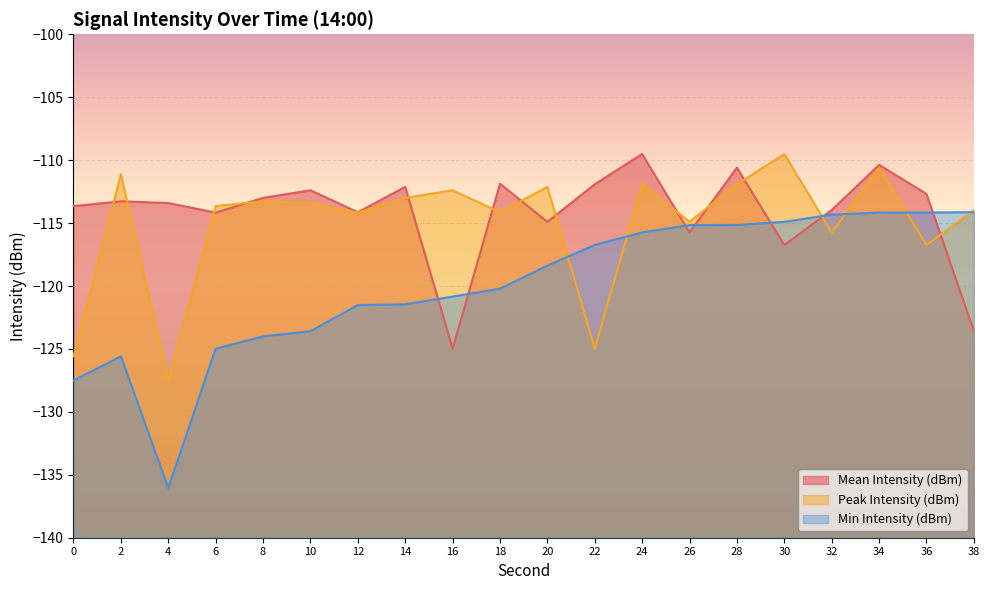

What is the sum of all Min Intensity (dBm) values?

-2398.6